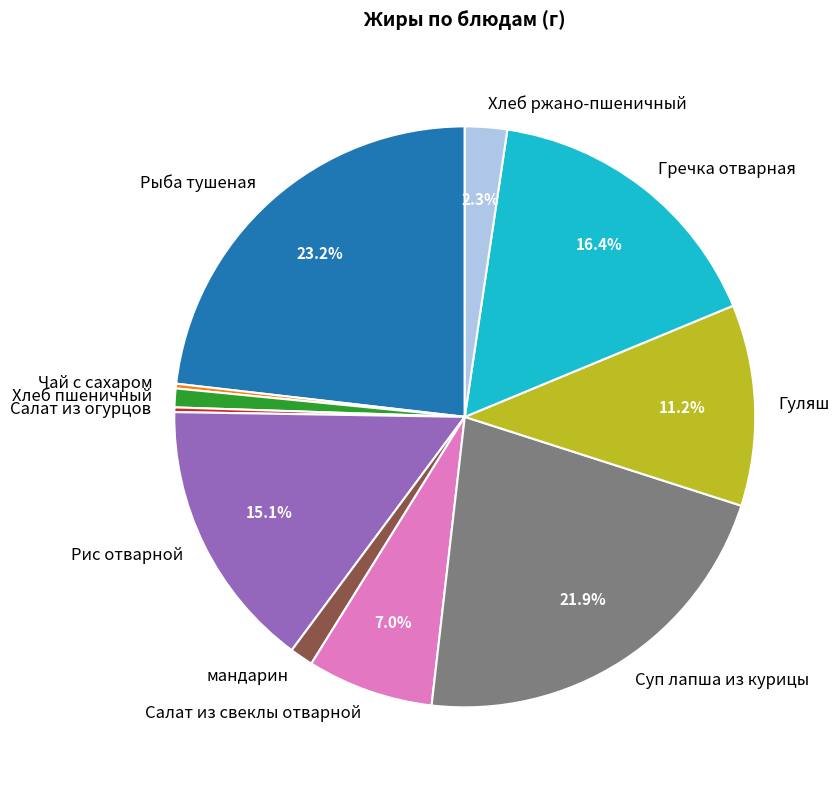

Does Гречка отварная represent more than half of the total?

No